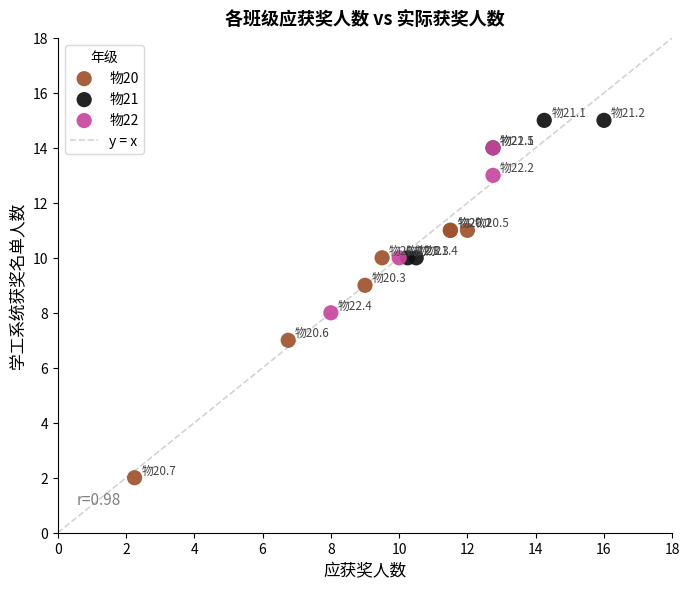

Which series reaches the maximum Y coordinate?

物21